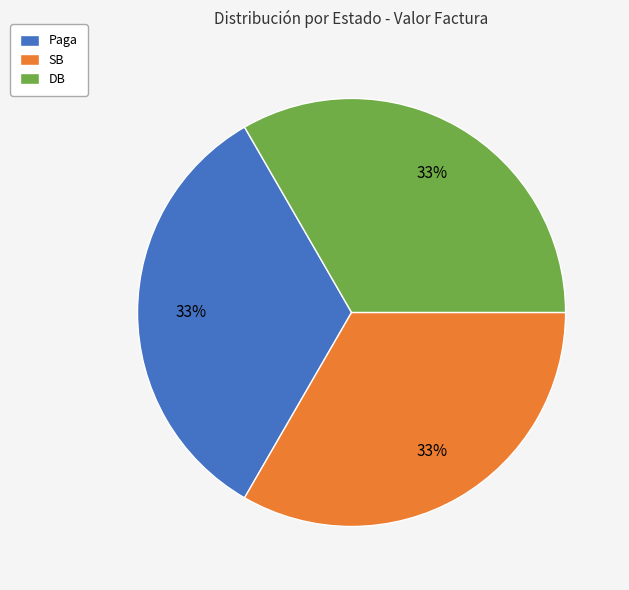

To the nearest percent, what portion does DB represent?

33%